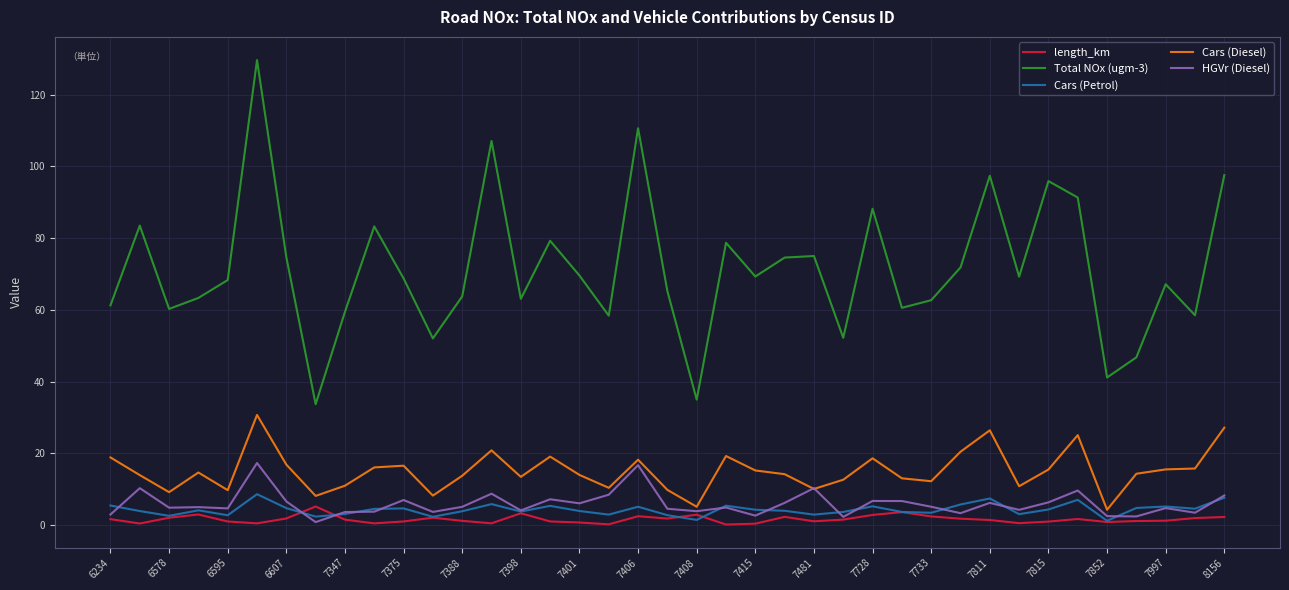

At how many categories does at least one series exceed 124?

1